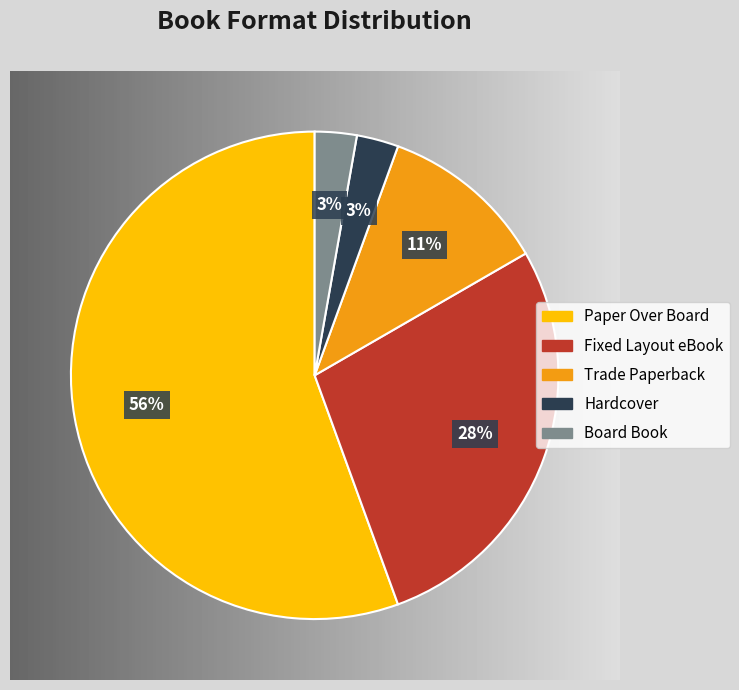

Is Fixed Layout eBook the majority of the pie?

No